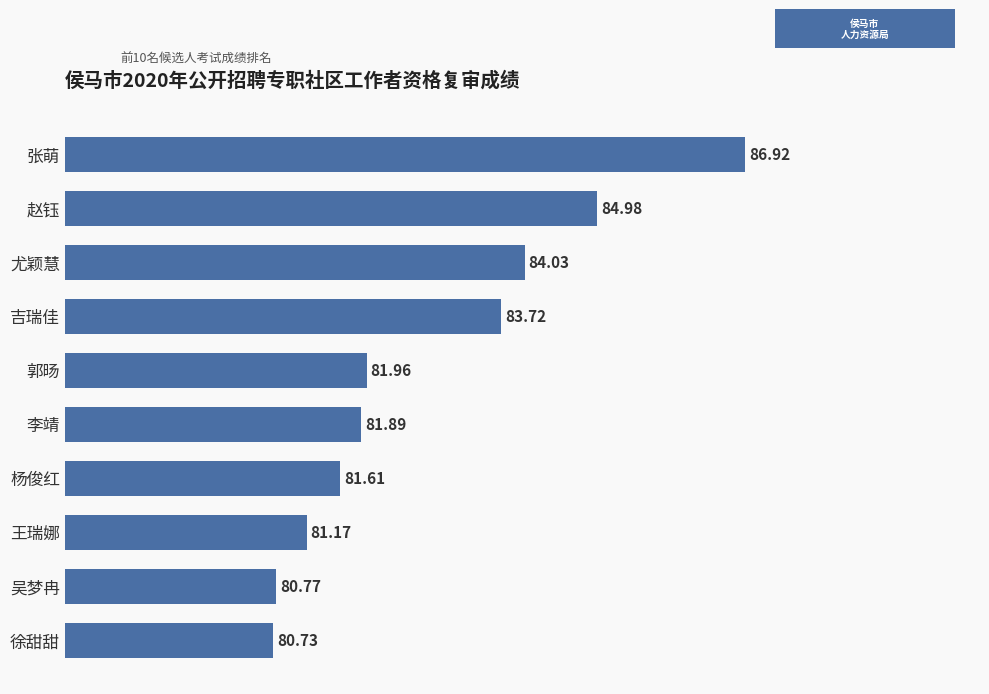

What is the change in value from 杨俊红 to 李靖?

+0.3